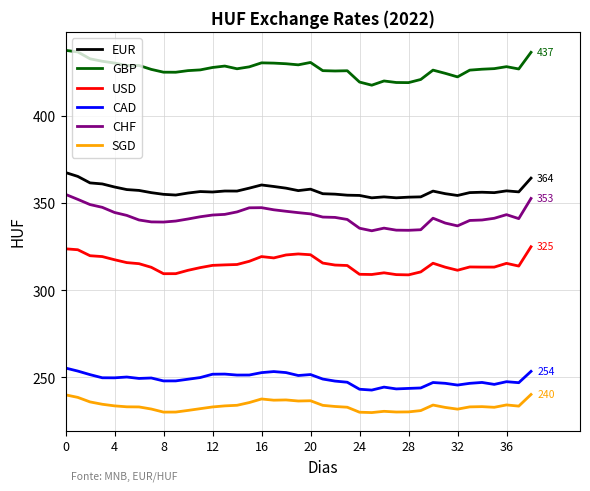

True or false: SGD and USD intersect in this chart.

False